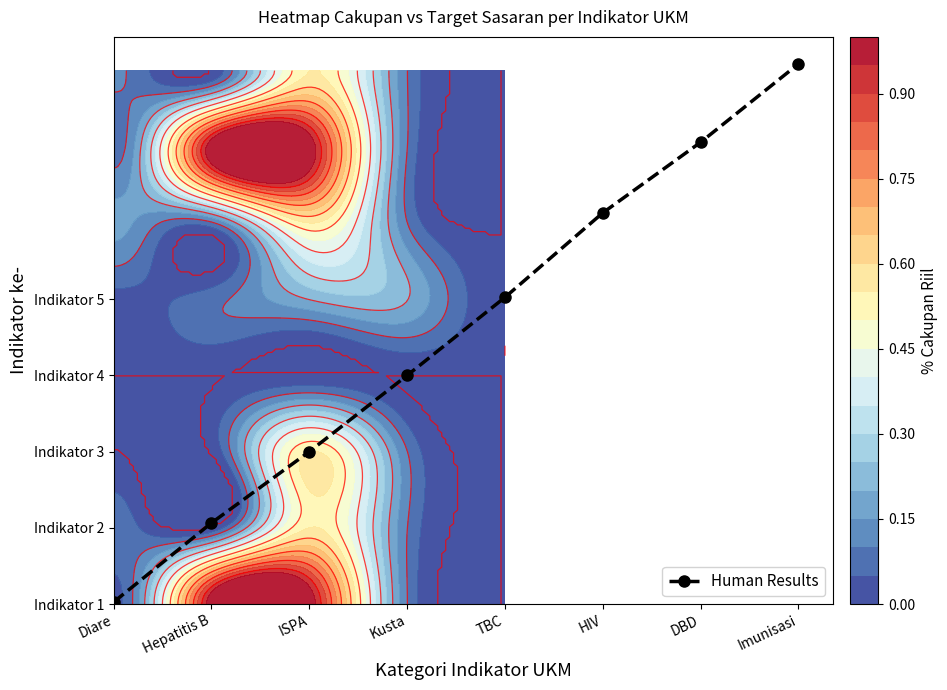

Count the number of categories in the chart.

8